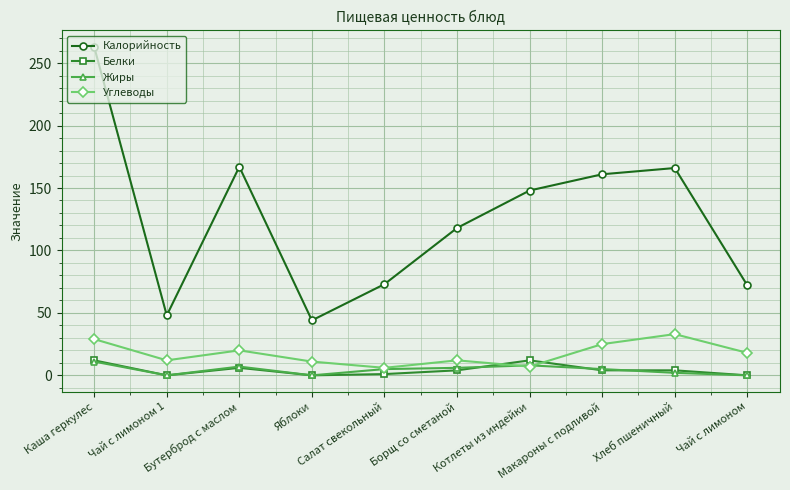

Which series has the widest spread of values?

Калорийность